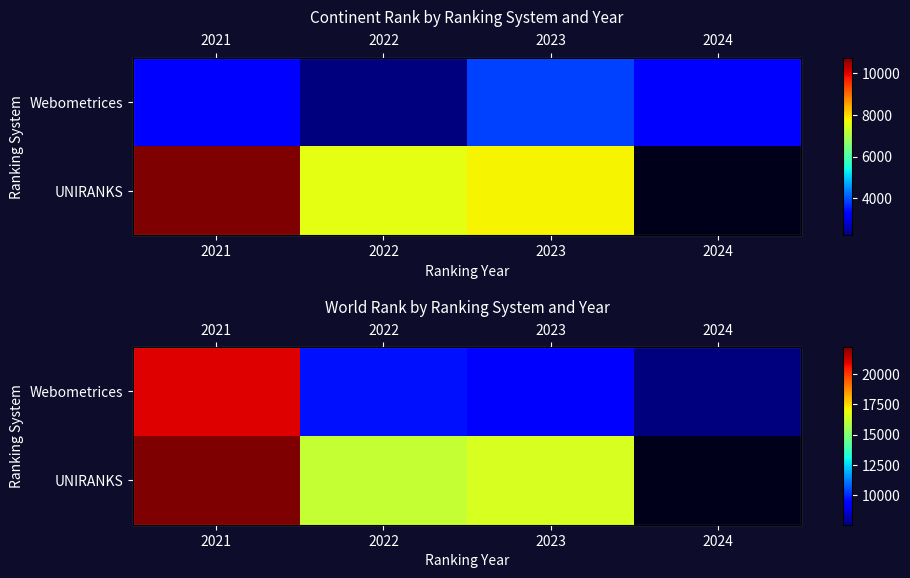

List the labels in order of Webometrices value, largest first.

2021, 2022, 2023, 2024